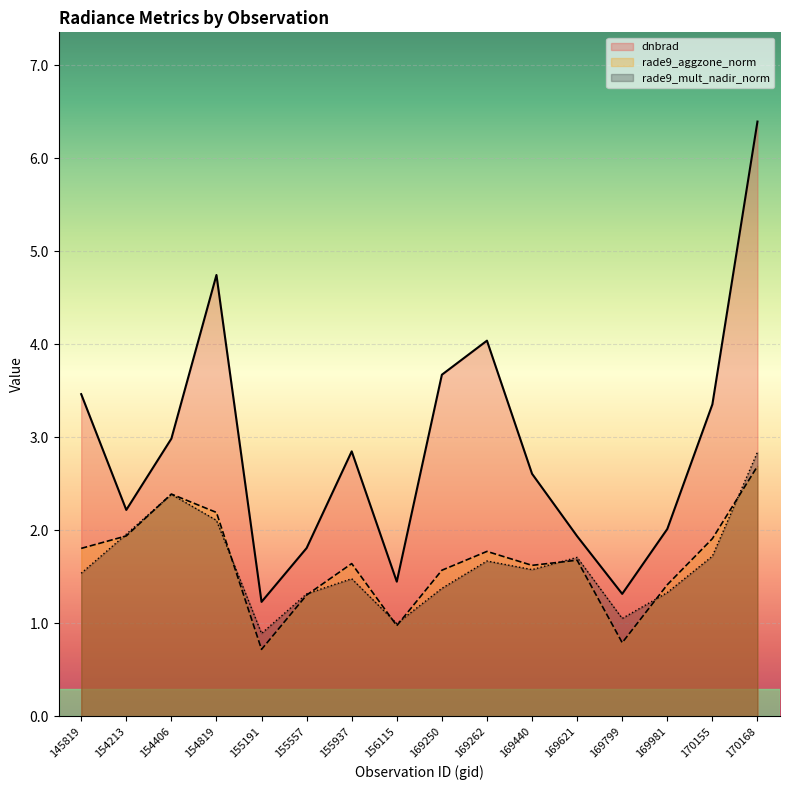

Where is the first local maximum for rade9_aggzone_norm?

154406